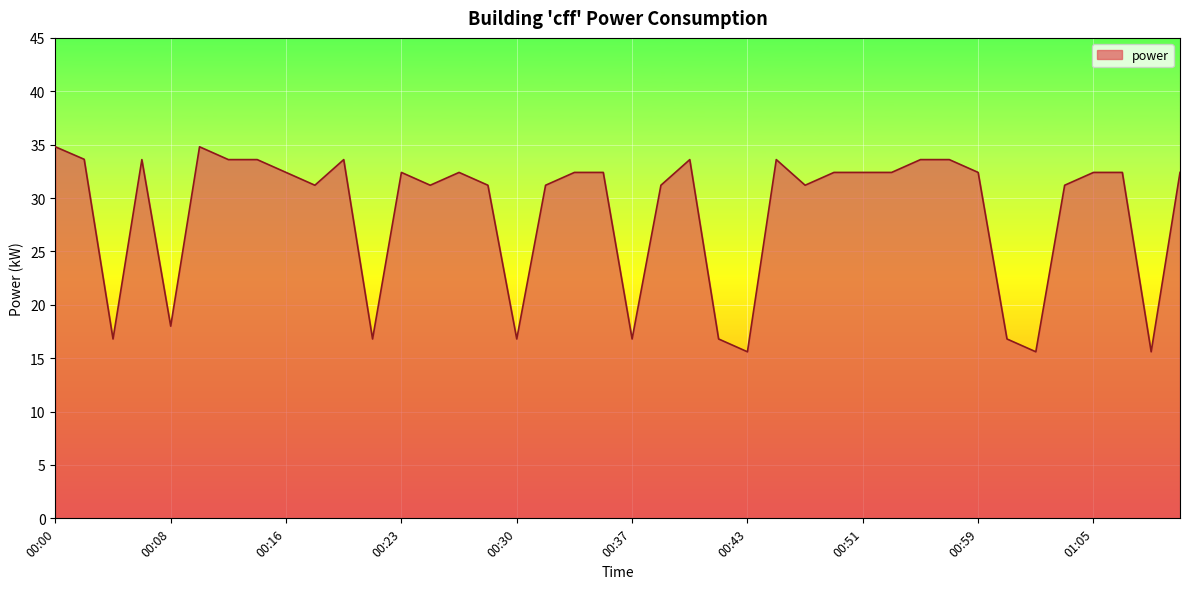

What is the difference between the maximum and minimum values?

19.2